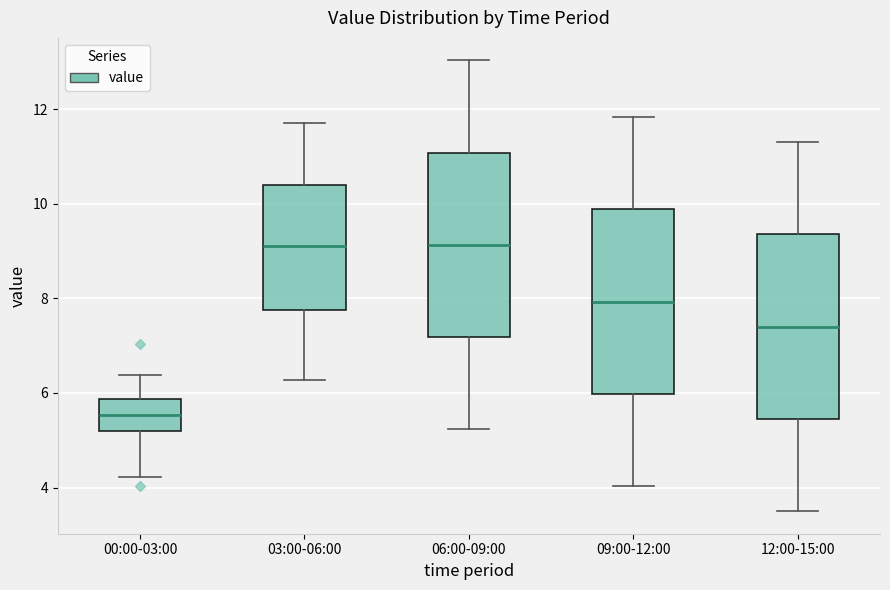

Where does the upper whisker of the box for 06:00-09:00 end on the y-axis? The values are not printed on the chart, so give them approximately, as read against the axis.

13.0